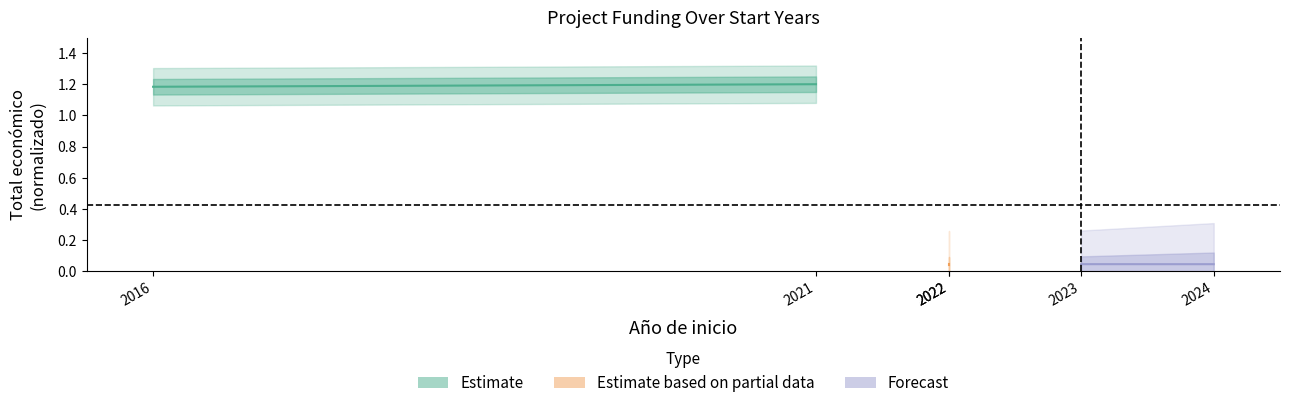

List the series in order of their peak value, highest first.

Estimate, Forecast, Estimate based on partial data